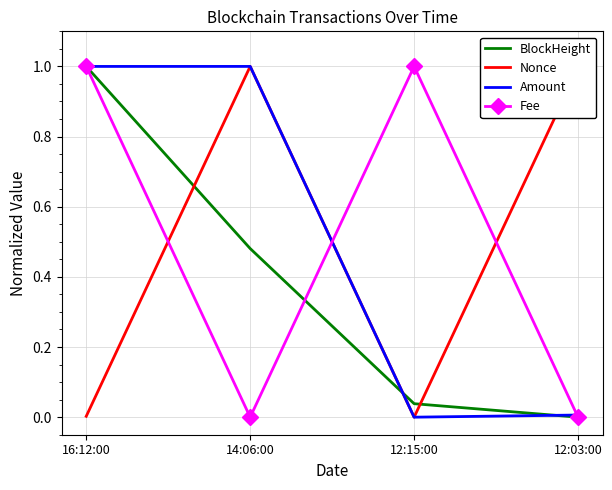

How many intersections are there between Nonce and Fee?

3